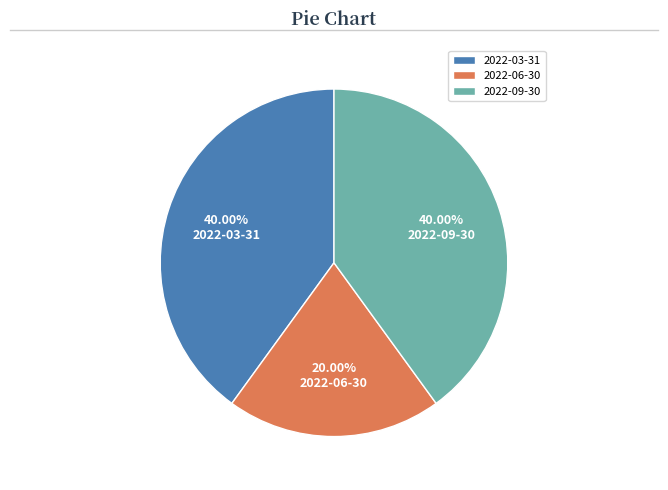

What is the ratio of the value at 2022-06-30 to the value at 2022-09-30?

0.5